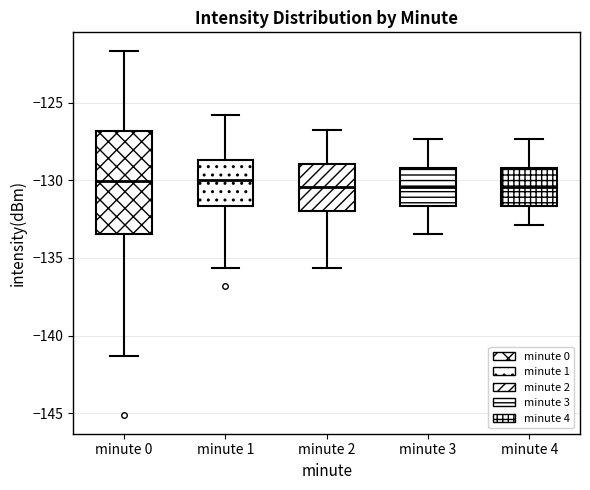

Reading left to right, transcribe this box plot: for each box, give where its median line is, the range the box spans, and where its two whiskers end, as read against the y-axis. The values are not printed on the chart, so give them approximately, as read against the axis.

minute 0: median -130.0, box -133.5 to -127.0, whiskers -141.5 to -121.5
minute 1: median -130.0, box -131.5 to -128.5, whiskers -135.5 to -126.0
minute 2: median -130.5, box -132.0 to -129.0, whiskers -135.5 to -127.0
minute 3: median -130.5, box -131.5 to -129.0, whiskers -133.5 to -127.5
minute 4: median -130.5, box -131.5 to -129.0, whiskers -133.0 to -127.5